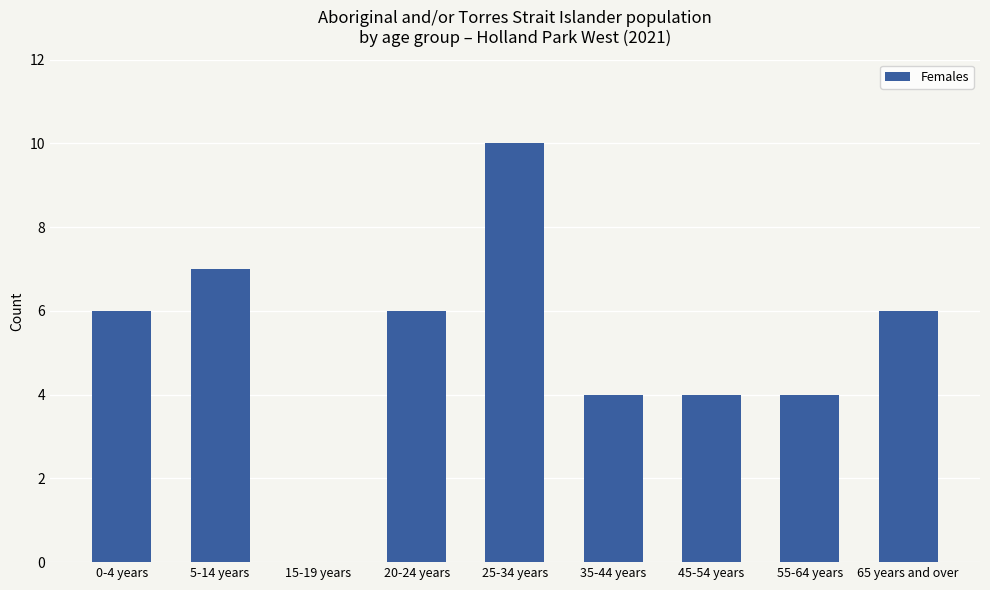

Which has a higher value, 25-34 years or 45-54 years?

25-34 years